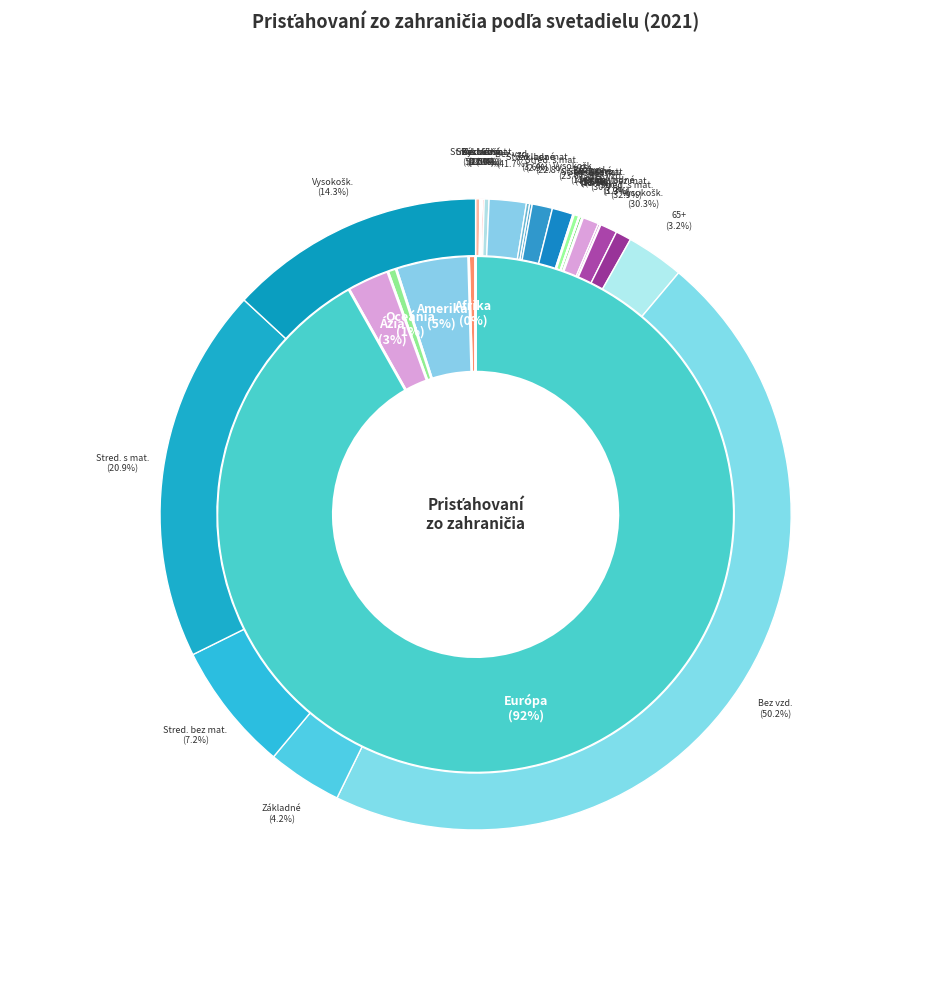

True or false: Oceánia accounts for 10% of the total.

False